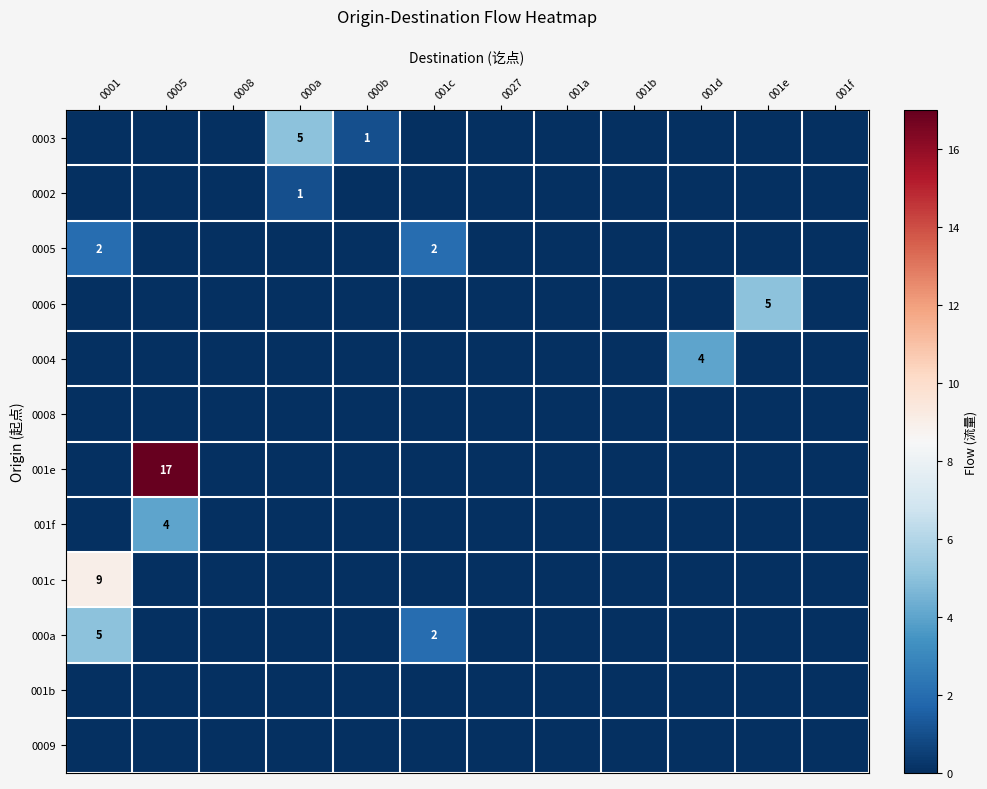

How many categories are shown in the chart?

12